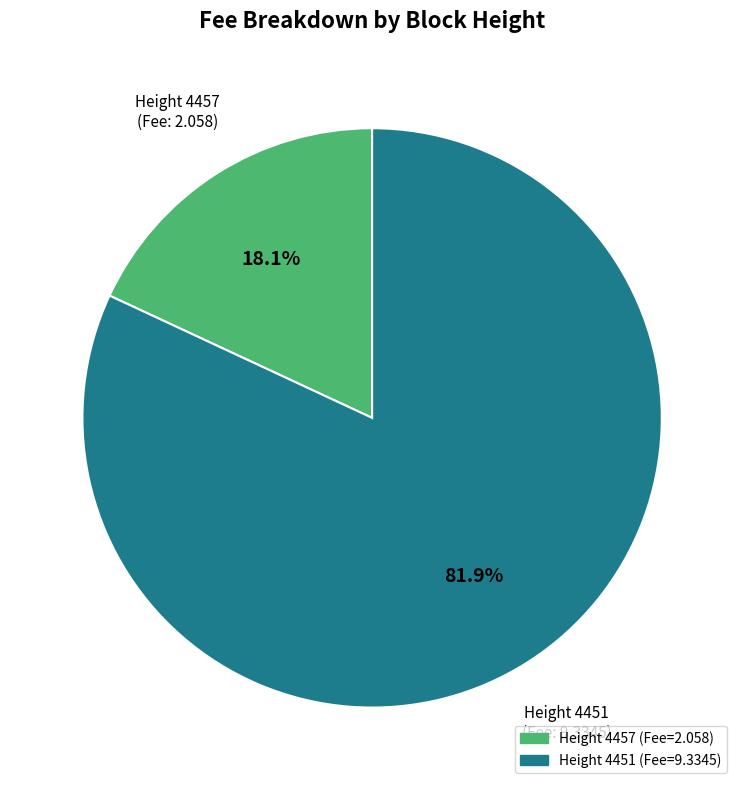

Does any single category account for the majority?

Yes